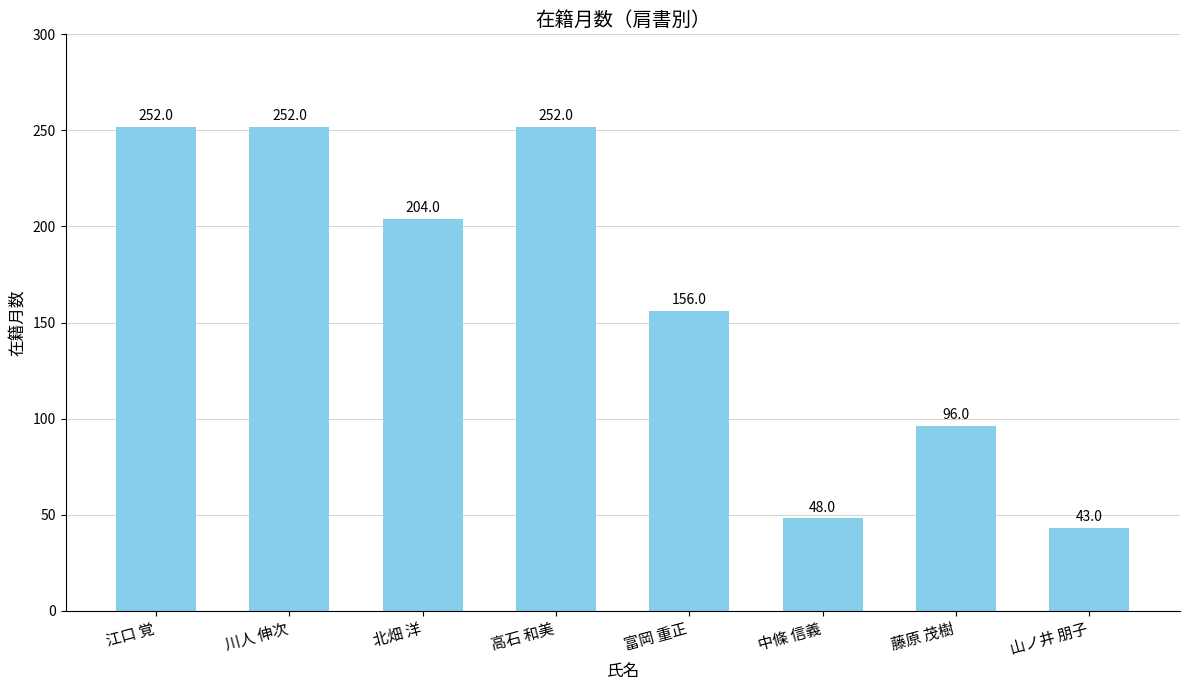

True or false: the data shows 93 at 富岡 重正.

False